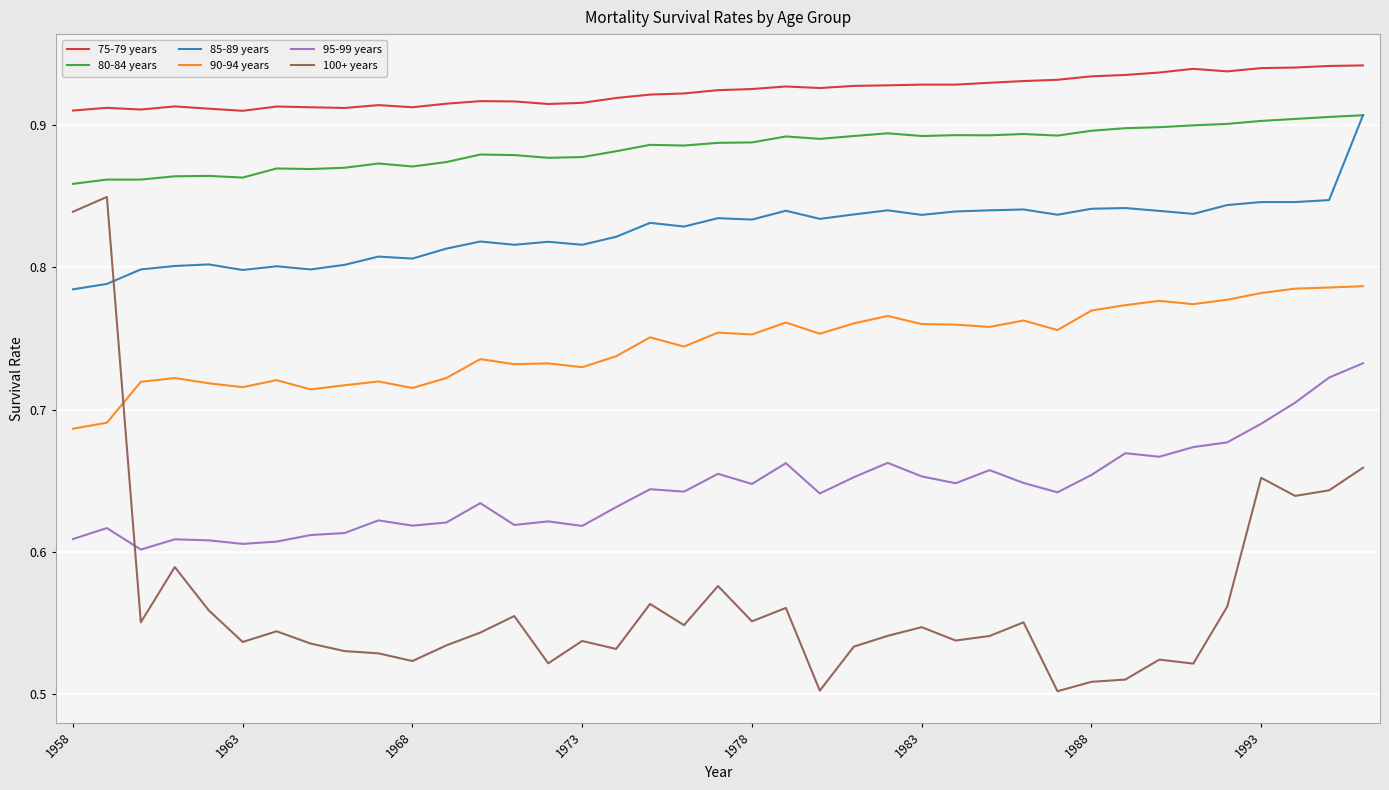

Count the 100+ years values in the range 0 to 1.

39